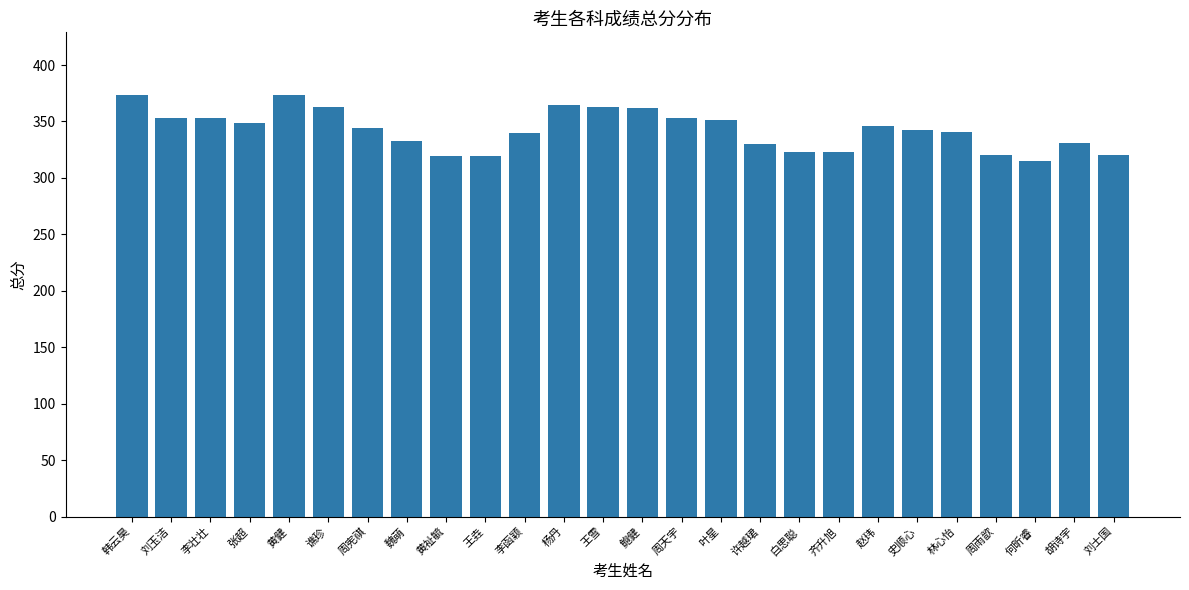

What is the change in value from 李函颖 to 刘士国?

-20